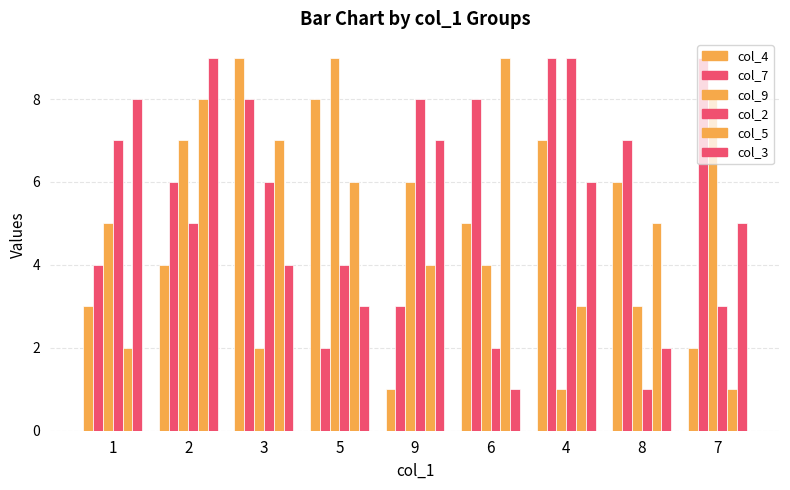

Does the chart contain any negative values?

No